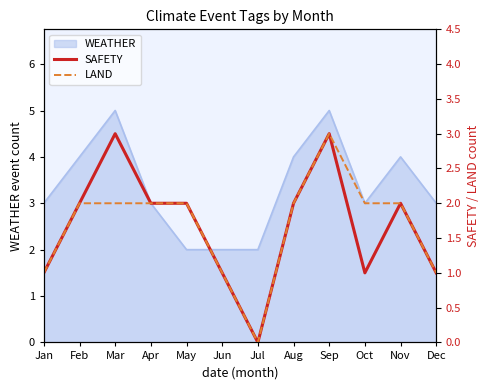

Reading left to right, extract all data points from this chart.

SAFETY: Jan=1	Feb=2	Mar=3	Apr=2	May=2	Jun=1	Jul=0	Aug=2	Sep=3	Oct=1	Nov=2	Dec=1
LAND: Jan=1	Feb=2	Mar=2	Apr=2	May=2	Jun=1	Jul=0	Aug=2	Sep=3	Oct=2	Nov=2	Dec=1